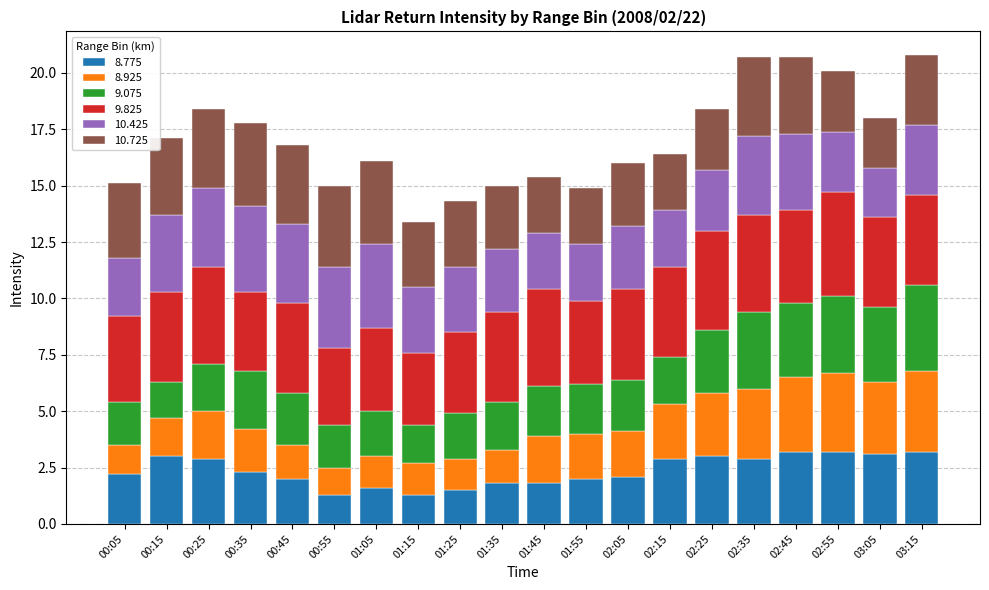

Is it true that 8.775 equals 0.8 at 03:15?

False